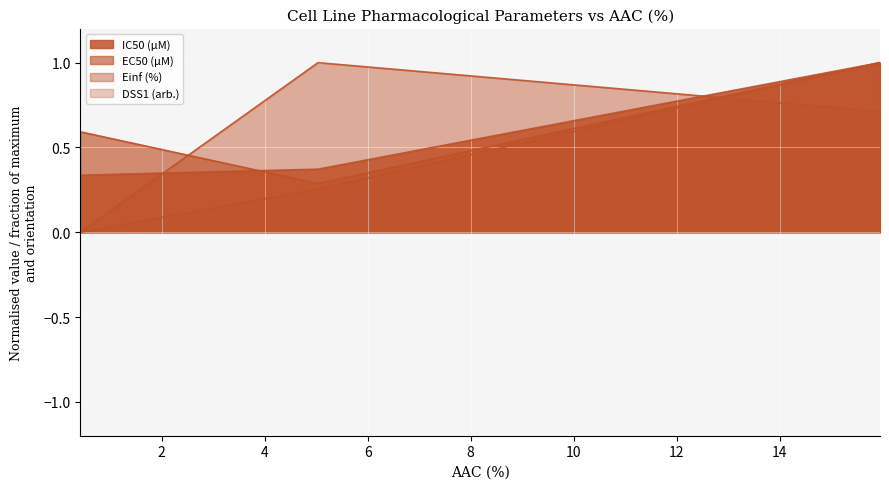

At which label is IC50 (µM) closest to 0?

GDSC1000 rep 1